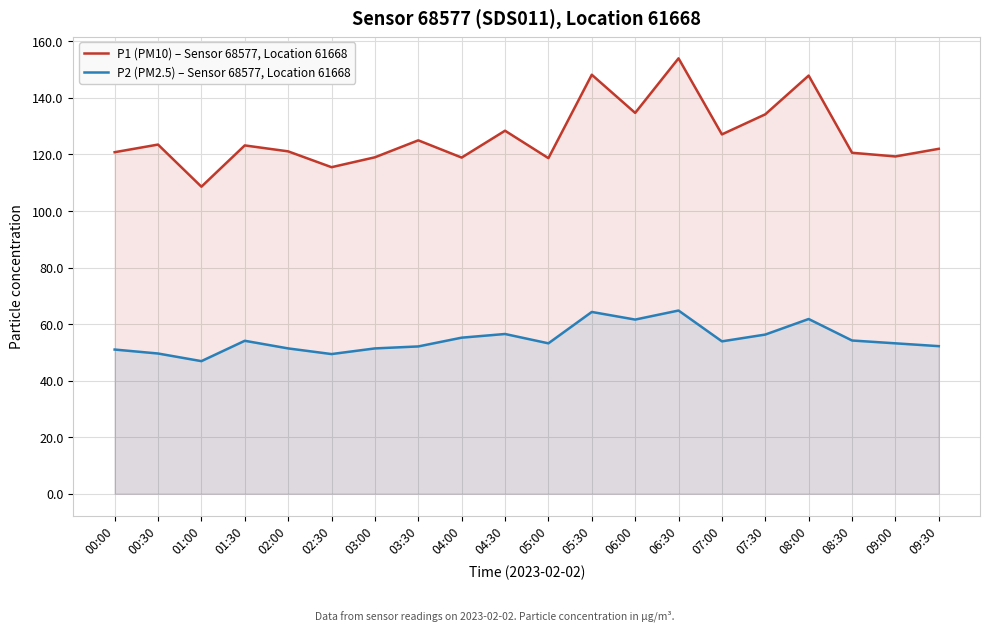

How many data points in P1 (PM10) – Sensor 68577, Location 61668 are above 123?

10